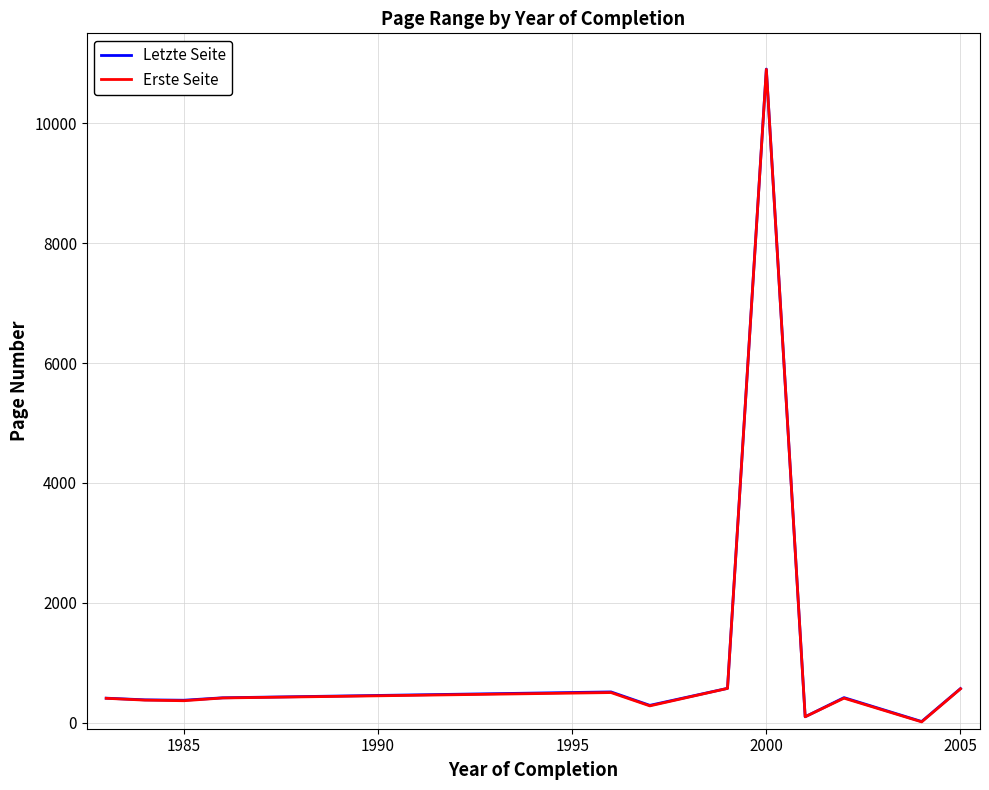

How many series are shown in this chart?

2